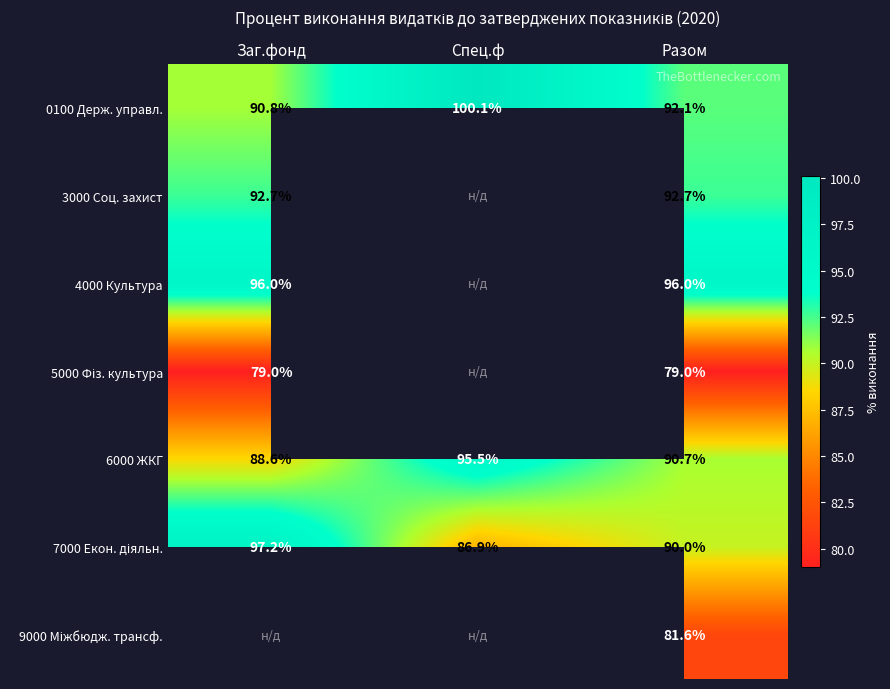

Is the value of 0100 Держ. управл. at Разом greater than the value of 4000 Культура at Разом?

No